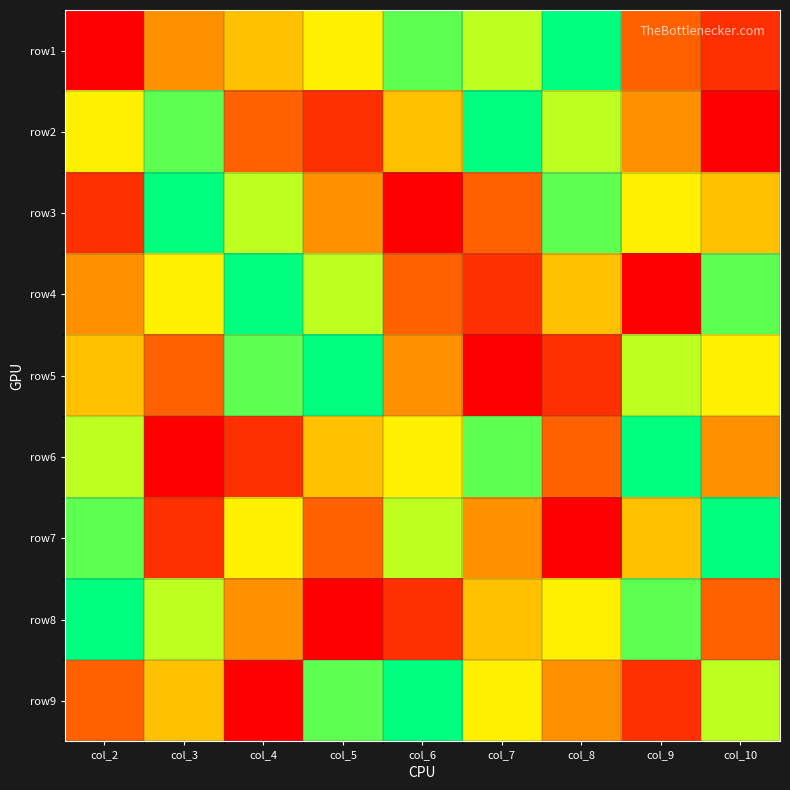

Reading right to left, transcribe all the data shown in this chart.

row1: col_10=2	col_9=3	col_8=9	col_7=7	col_6=8	col_5=6	col_4=5	col_3=4	col_2=1
row2: col_10=1	col_9=4	col_8=7	col_7=9	col_6=5	col_5=2	col_4=3	col_3=8	col_2=6
row3: col_10=5	col_9=6	col_8=8	col_7=3	col_6=1	col_5=4	col_4=7	col_3=9	col_2=2
row4: col_10=8	col_9=1	col_8=5	col_7=2	col_6=3	col_5=7	col_4=9	col_3=6	col_2=4
row5: col_10=6	col_9=7	col_8=2	col_7=1	col_6=4	col_5=9	col_4=8	col_3=3	col_2=5
row6: col_10=4	col_9=9	col_8=3	col_7=8	col_6=6	col_5=5	col_4=2	col_3=1	col_2=7
row7: col_10=9	col_9=5	col_8=1	col_7=4	col_6=7	col_5=3	col_4=6	col_3=2	col_2=8
row8: col_10=3	col_9=8	col_8=6	col_7=5	col_6=2	col_5=1	col_4=4	col_3=7	col_2=9
row9: col_10=7	col_9=2	col_8=4	col_7=6	col_6=9	col_5=8	col_4=1	col_3=5	col_2=3